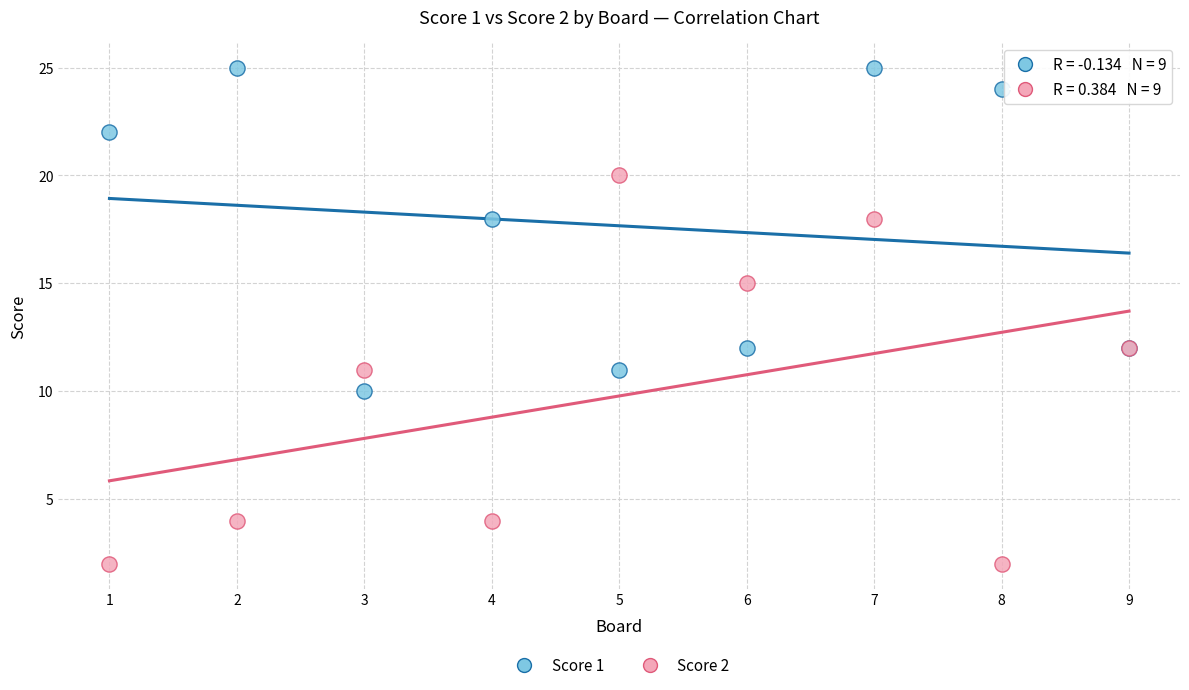

Which series reaches the minimum Y coordinate?

Score 2